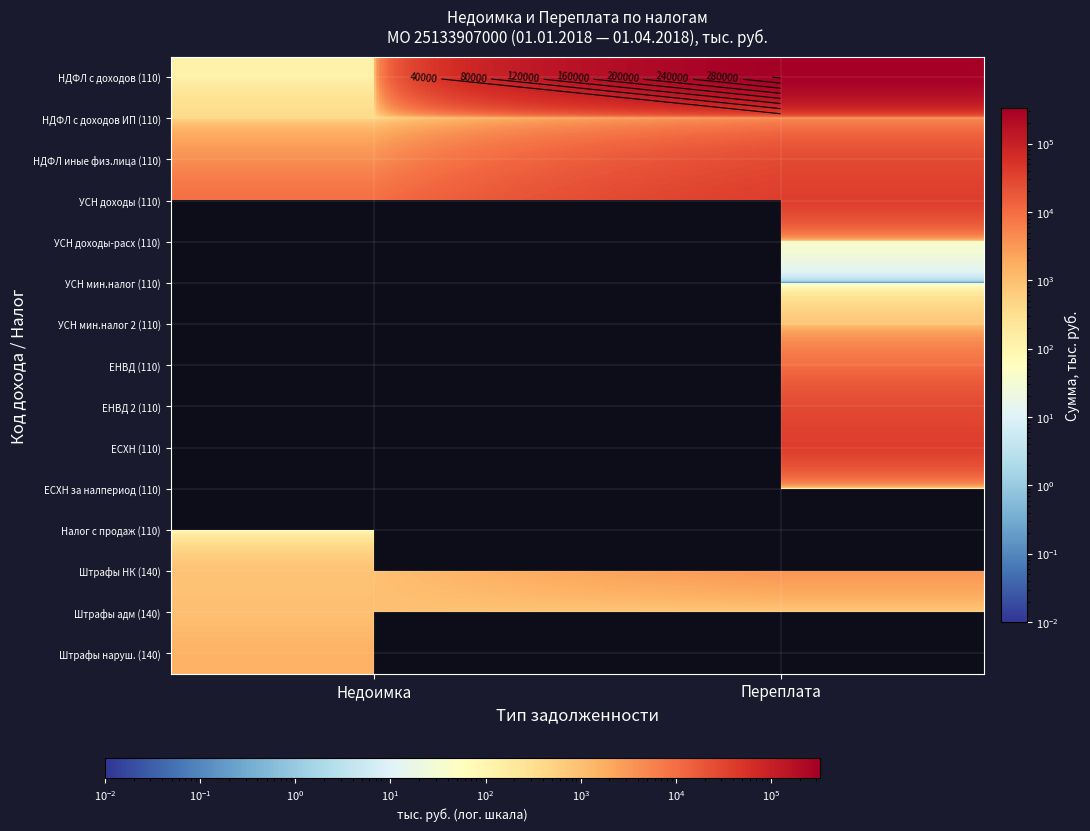

At how many categories does at least one series exceed 194839?

1